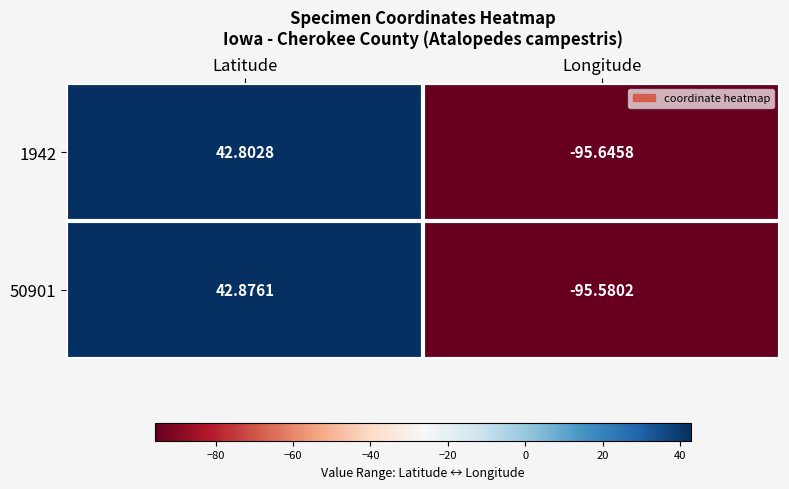

At which label is 1942 closest to -26?

Latitude